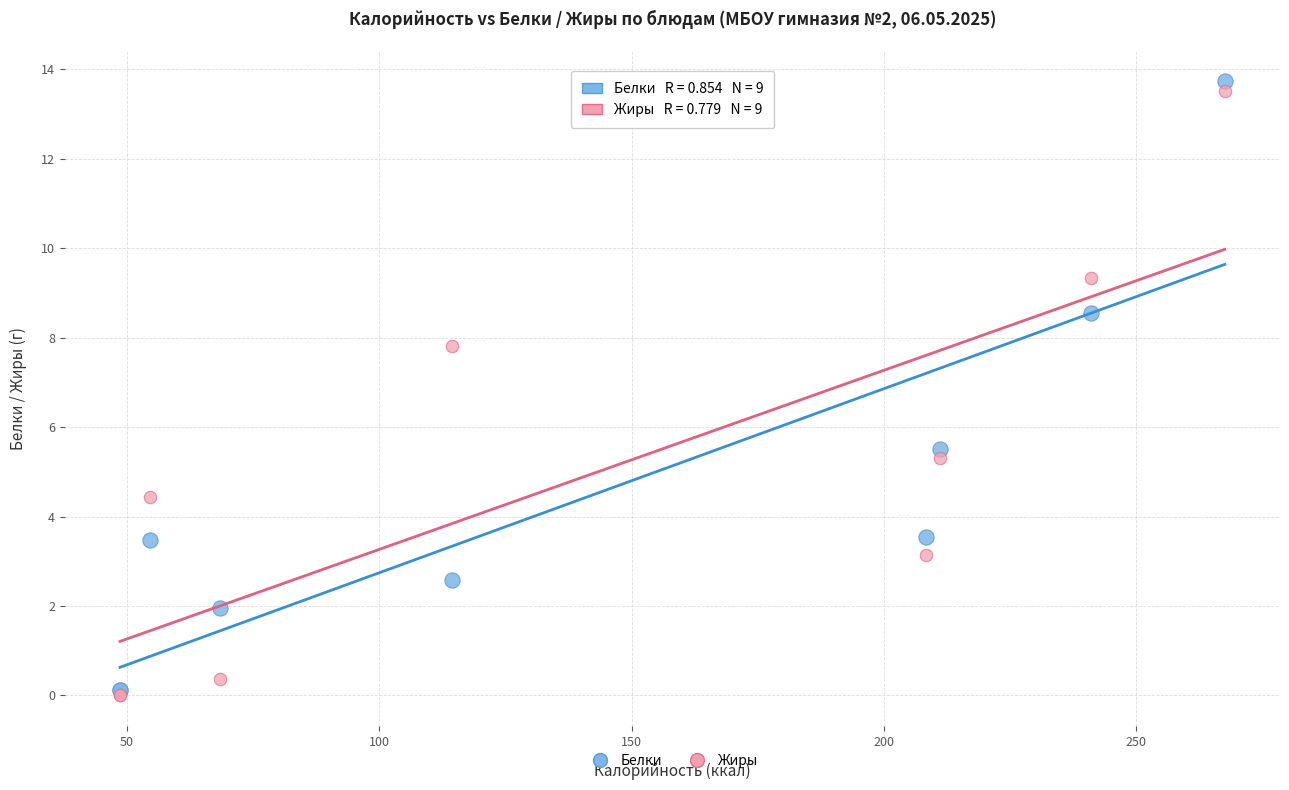

In the Жиры series, what Y value is closest to 6?

5.3